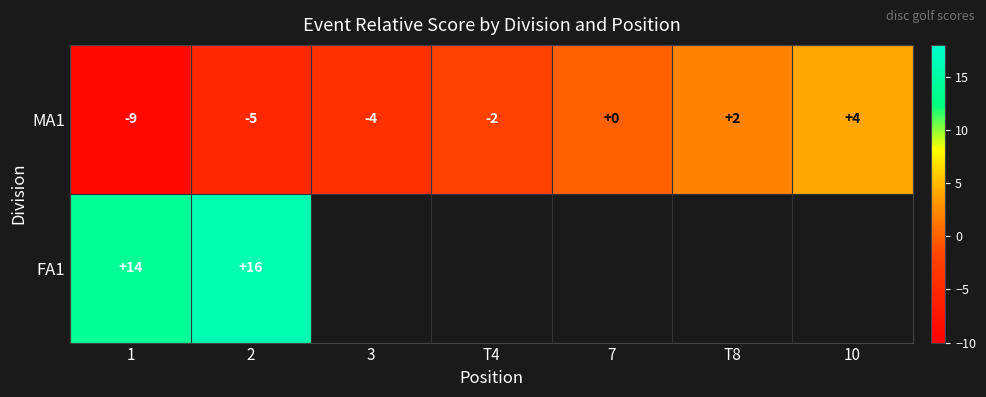

What is the minimum value for MA1?

-9